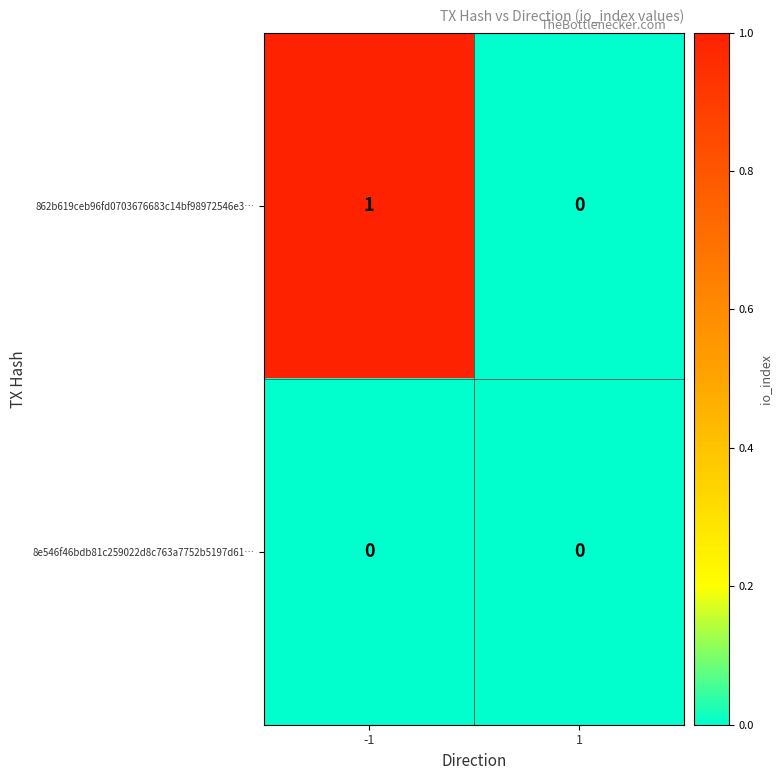

Which series has the largest total across all categories?

862b619ceb96fd0703676683c14bf98972546e3…